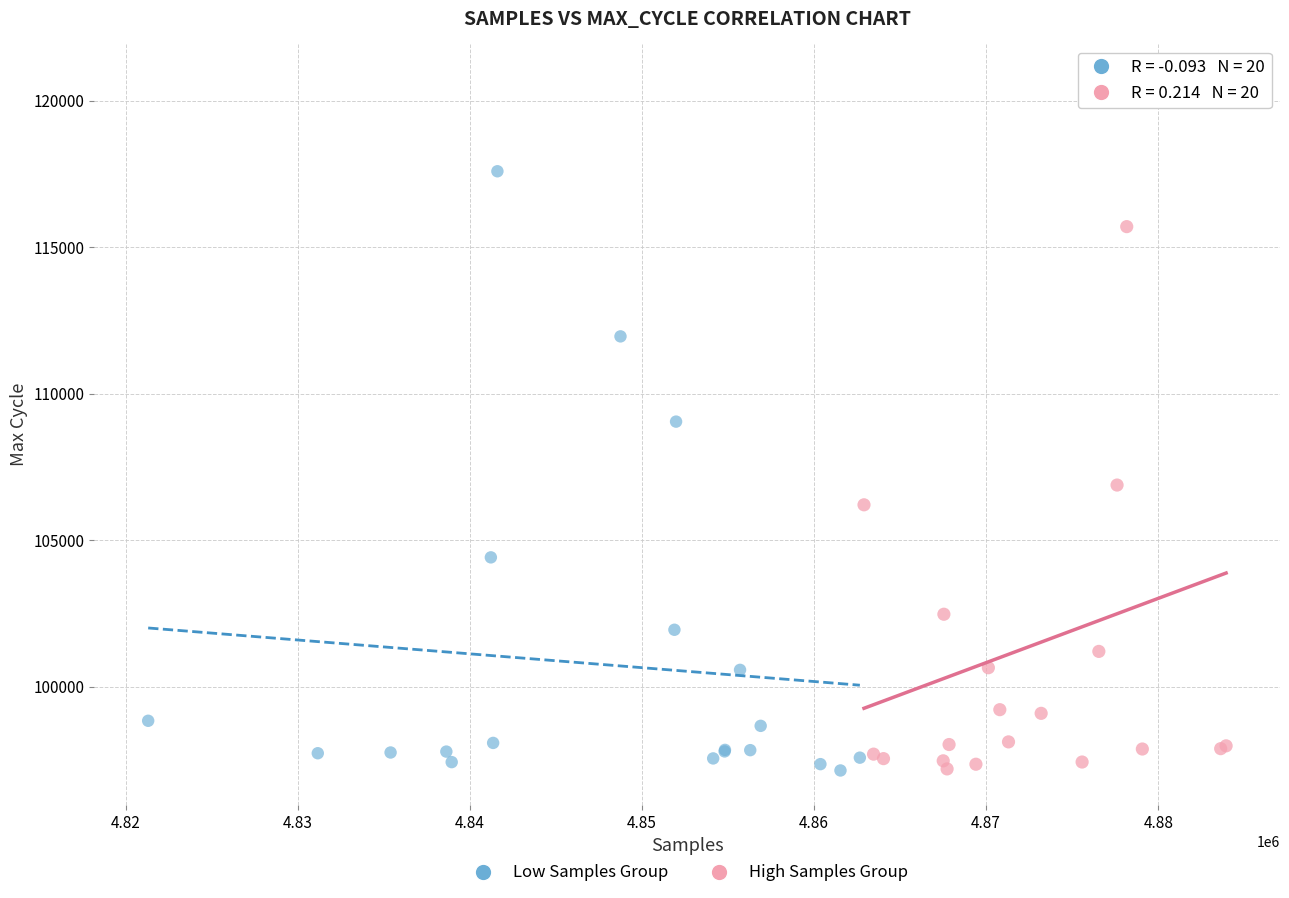

What are all the series names shown in the legend?

Low Samples Group, High Samples Group